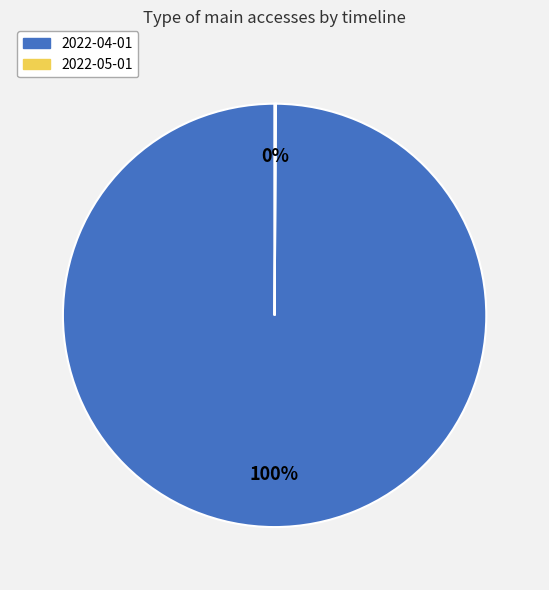

To the nearest percent, what is the difference between the largest and smallest slice percentages?

100%